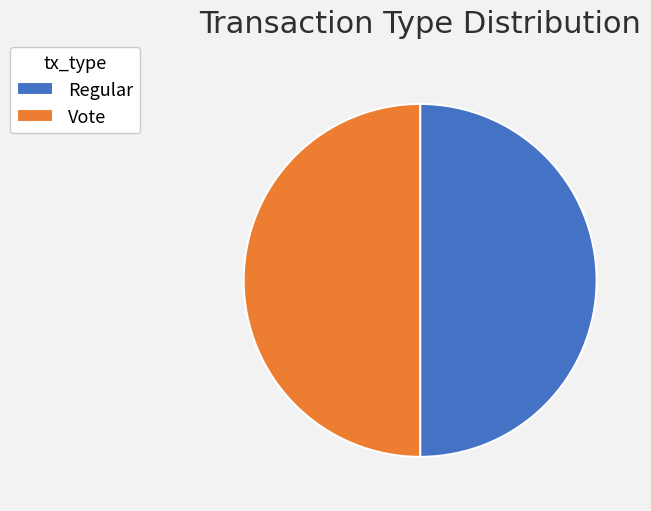

Combined, do Regular and Vote account for over 50%?

Yes